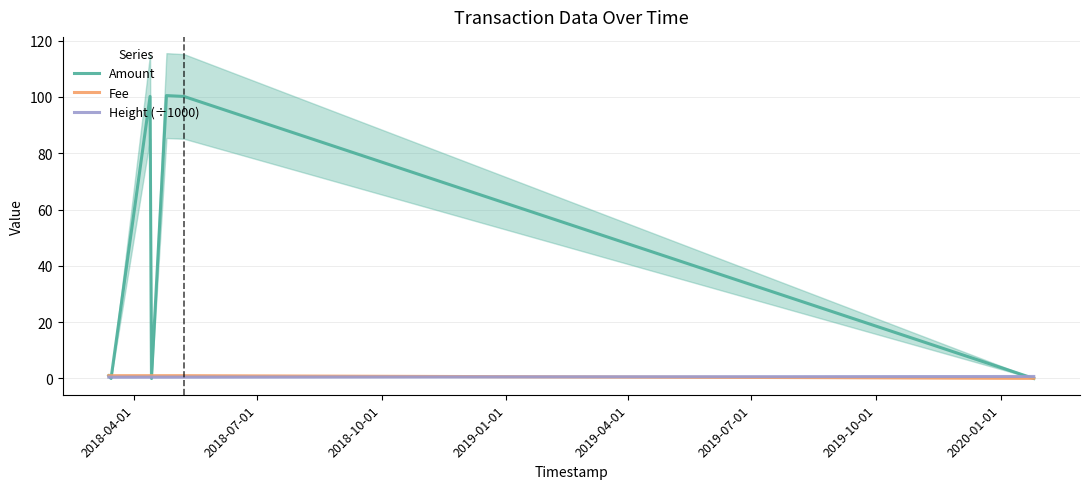

Which series has the largest total across all categories?

Amount